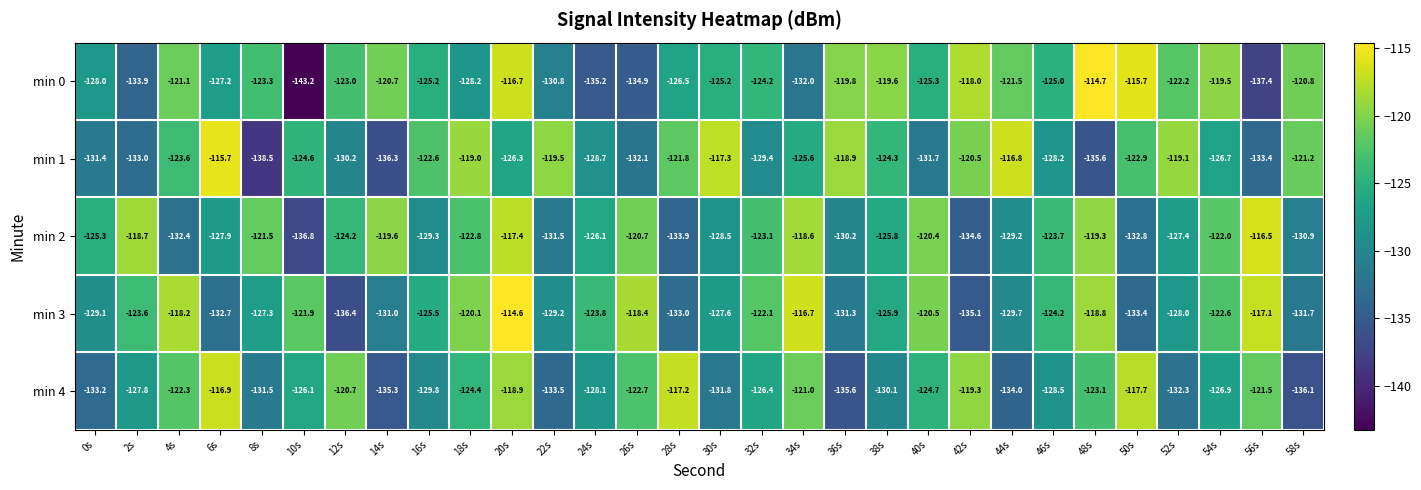

Which category has the highest value across all series?

20s